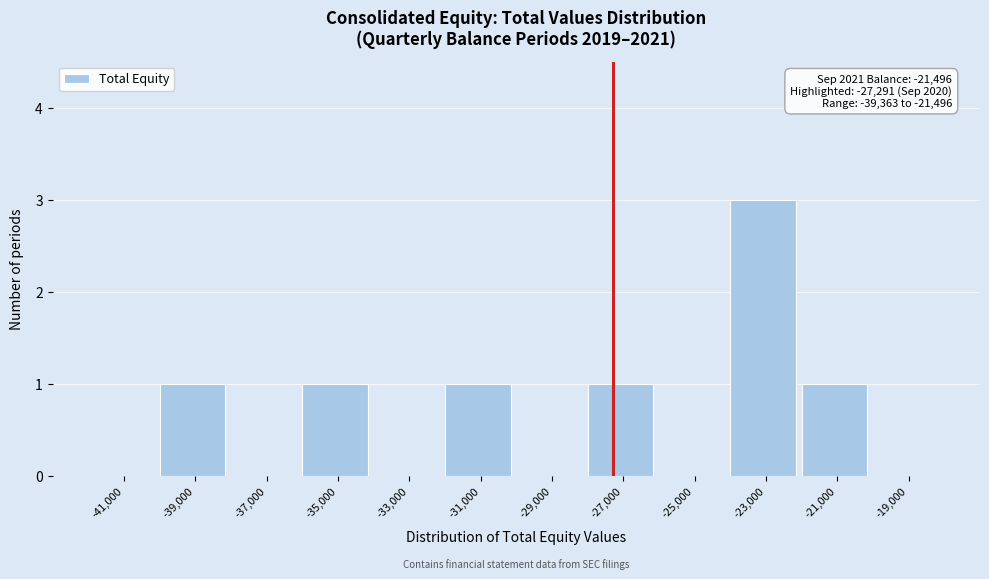

Over which range of the x-axis is the bar tallest?

-24000 to -22000